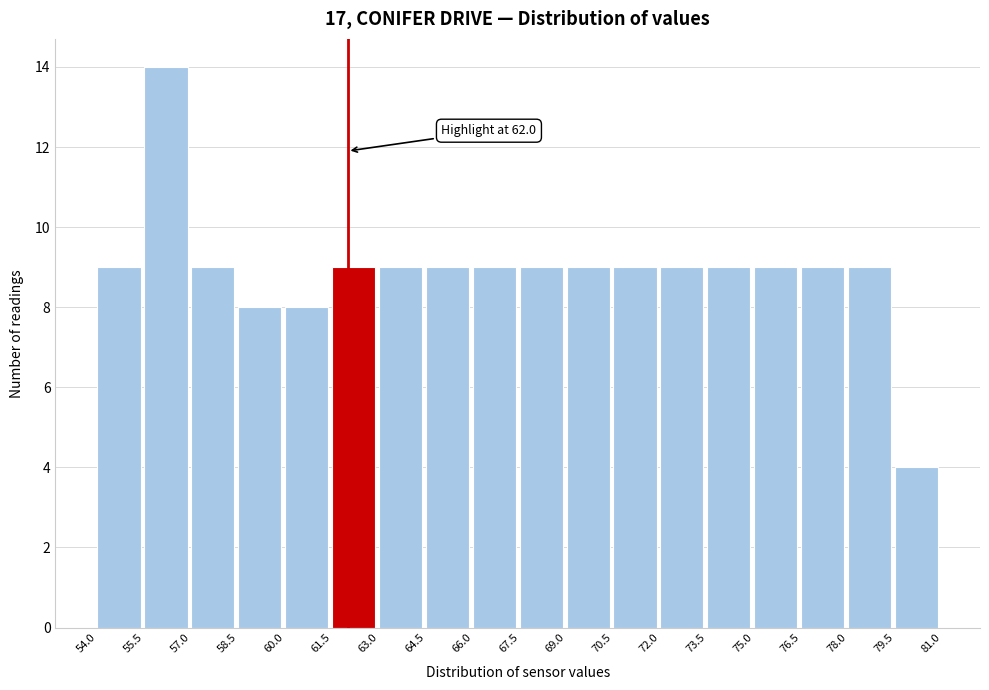

Which range on the x-axis has the tallest bar?

55.5 to 57.0